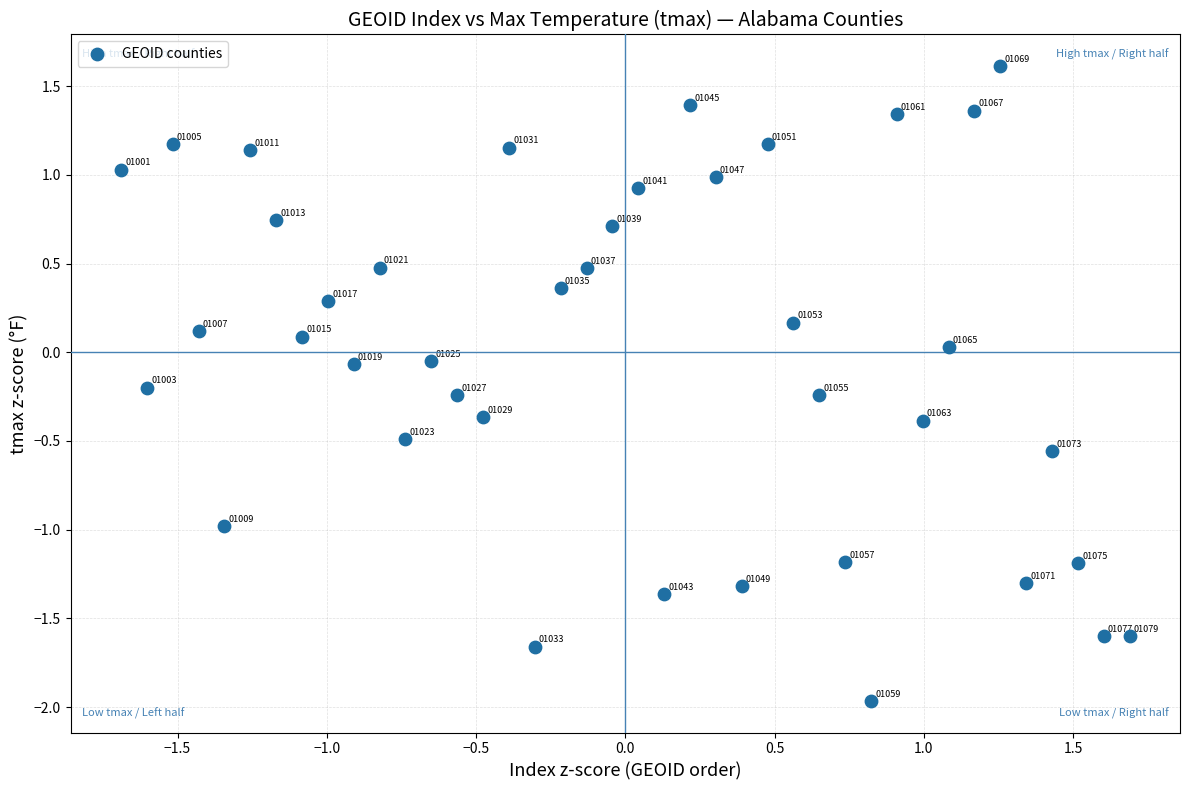

What is the range of Y values (max minus min)?

3.6